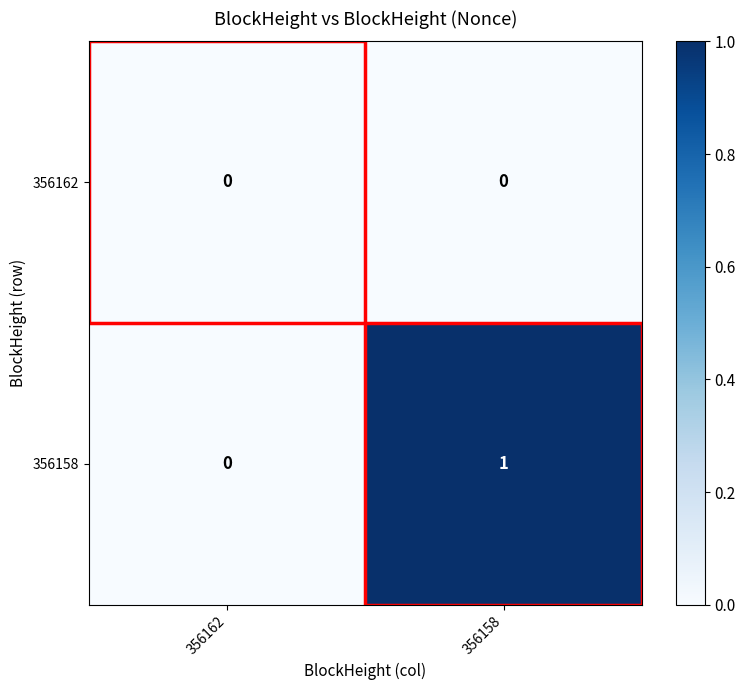

Rank the series at 356158 from lowest to highest value.

356162, 356158